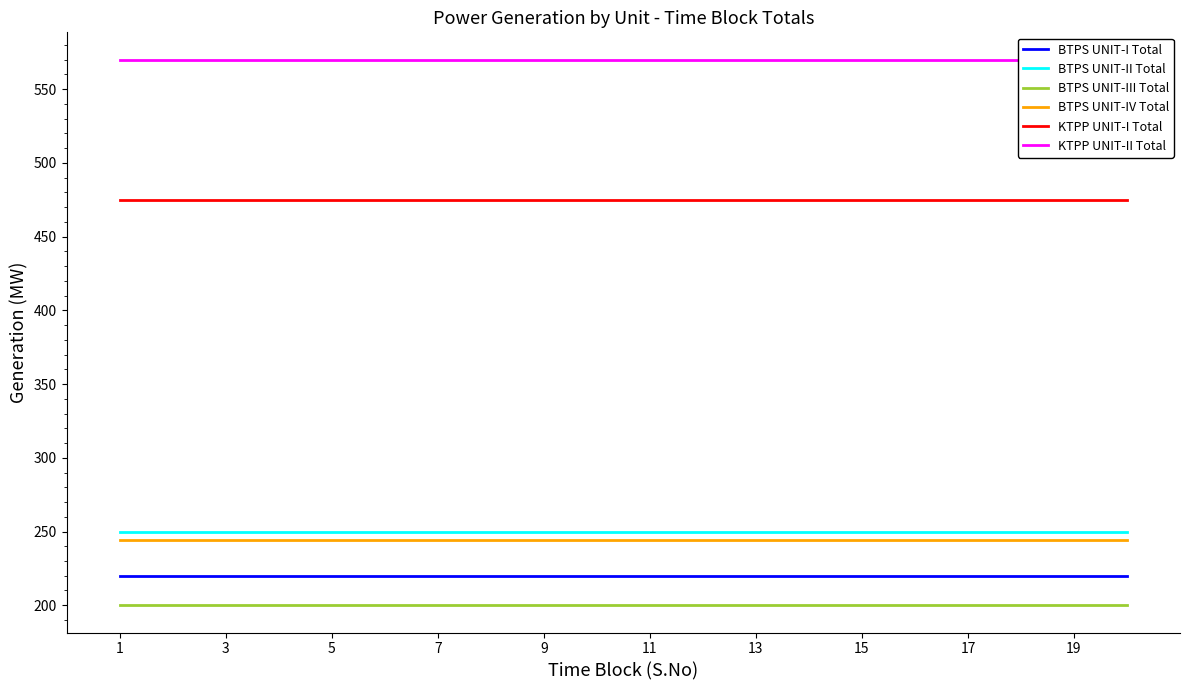

True or false: KTPP UNIT-I Total has a value of 475 at 11.

True